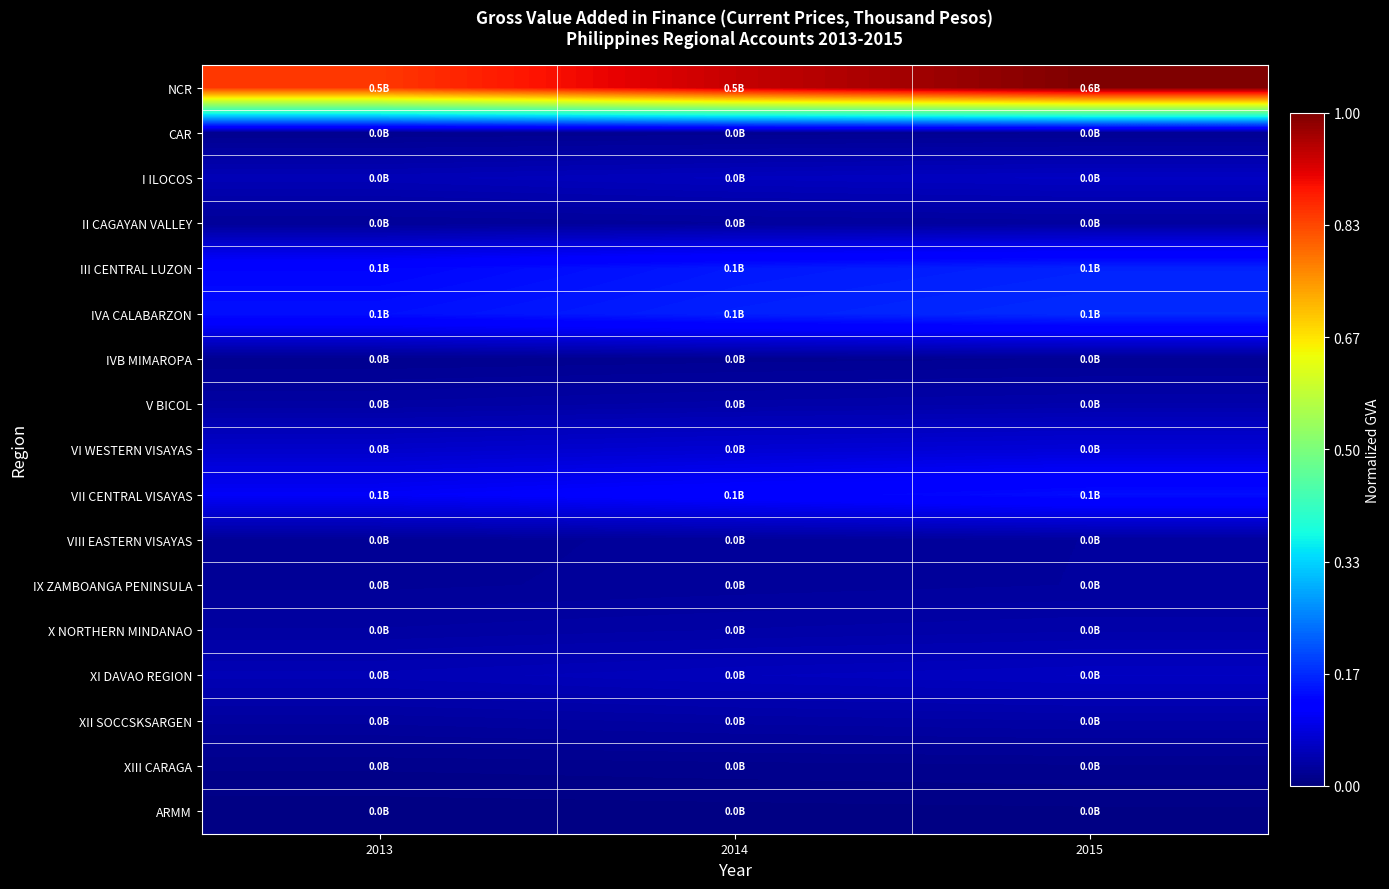

Reading right to left, extract all data points from this chart.

NCR: 2015=1.0	2014=0.9	2013=0.8
CAR: 2015=0.0	2014=0.0	2013=0.0
I ILOCOS: 2015=0.1	2014=0.1	2013=0.0
II CAGAYAN VALLEY: 2015=0.0	2014=0.0	2013=0.0
III CENTRAL LUZON: 2015=0.2	2014=0.1	2013=0.1
IVA CALABARZON: 2015=0.2	2014=0.2	2013=0.1
IVB MIMAROPA: 2015=0.0	2014=0.0	2013=0.0
V BICOL: 2015=0.0	2014=0.0	2013=0.0
VI WESTERN VISAYAS: 2015=0.1	2014=0.1	2013=0.1
VII CENTRAL VISAYAS: 2015=0.1	2014=0.1	2013=0.1
VIII EASTERN VISAYAS: 2015=0.0	2014=0.0	2013=0.0
IX ZAMBOANGA PENINSULA: 2015=0.0	2014=0.0	2013=0.0
X NORTHERN MINDANAO: 2015=0.0	2014=0.0	2013=0.0
XI DAVAO REGION: 2015=0.1	2014=0.1	2013=0.0
XII SOCCSKSARGEN: 2015=0.0	2014=0.0	2013=0.0
XIII CARAGA: 2015=0.0	2014=0.0	2013=0.0
ARMM: 2015=0.0	2014=0.0	2013=0.0